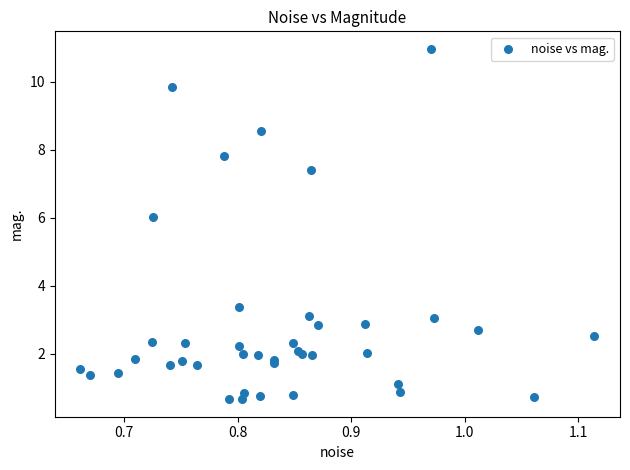

What Y value in the scatter plot is closest to 5?

6.0